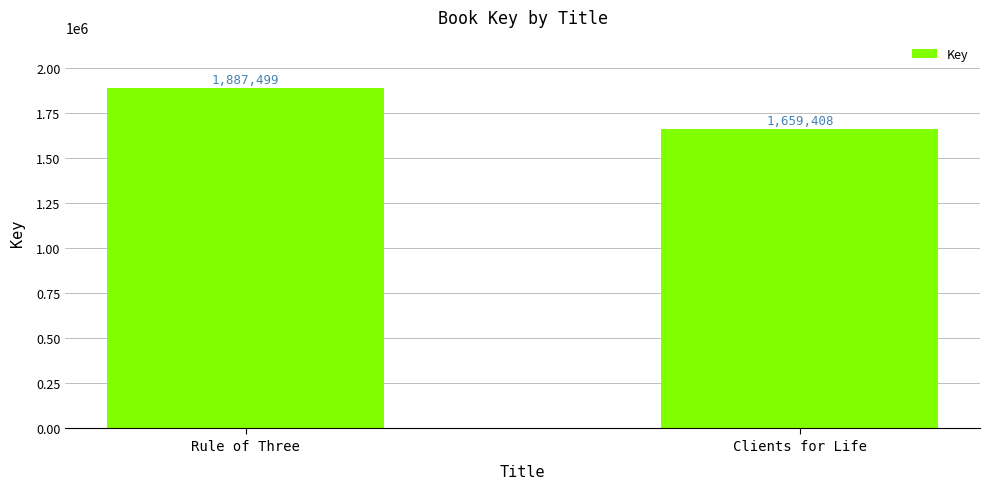

What value does the data have at Clients for Life?

1659408